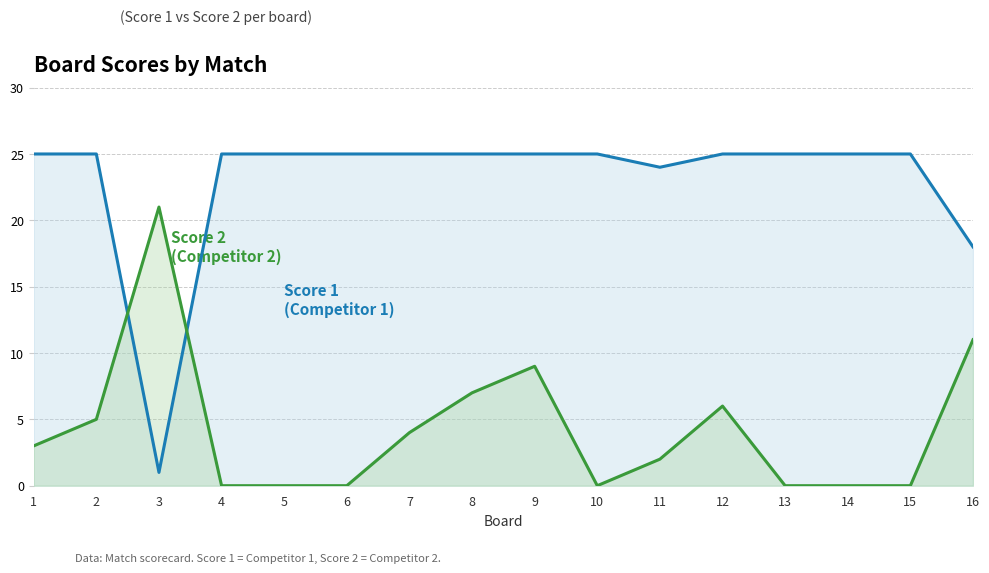

How many series are shown in this chart?

2